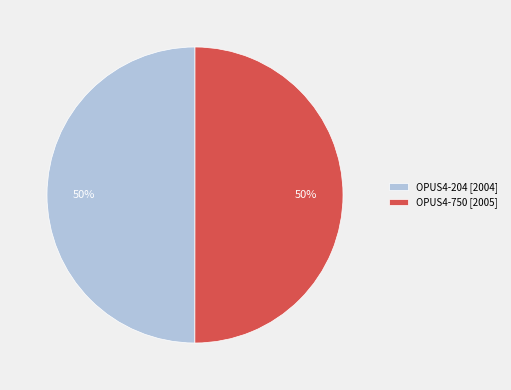

What percentage is the OPUS4-750 slice, to the nearest percent?

50%